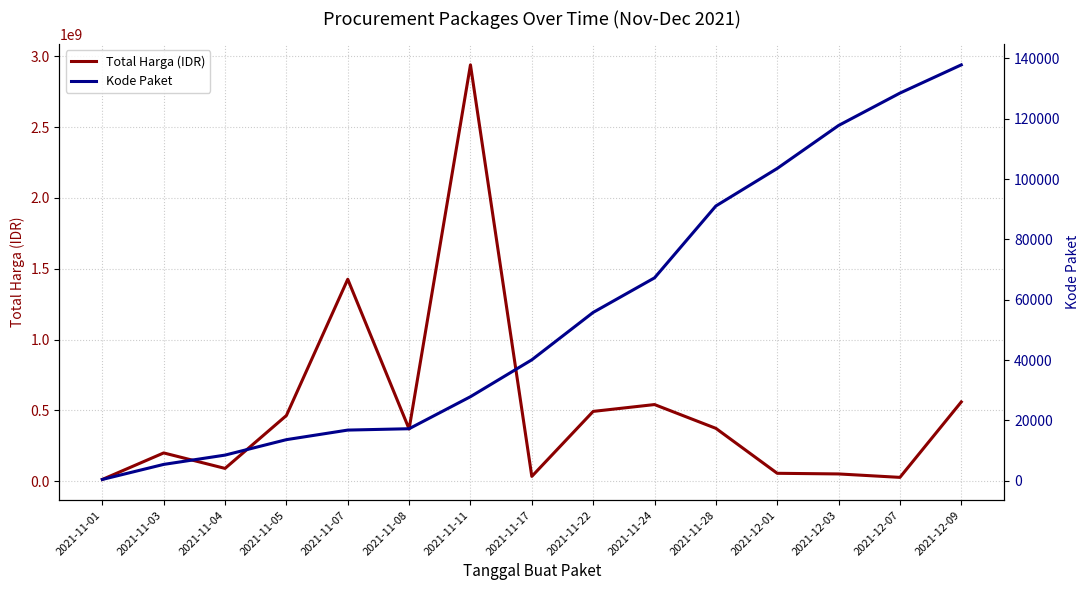

What position from the left is 2021-11-01?

1